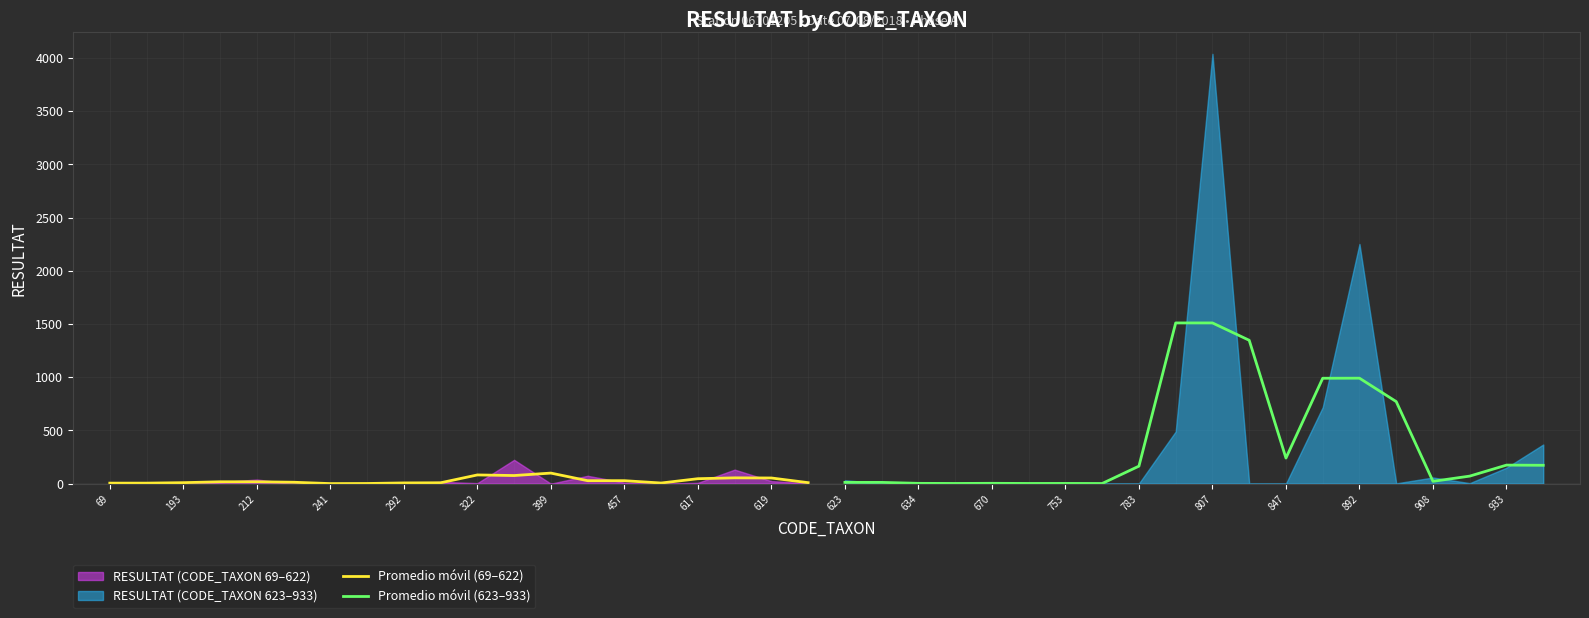

What is the spread (max minus min) of values at 69?

7.0